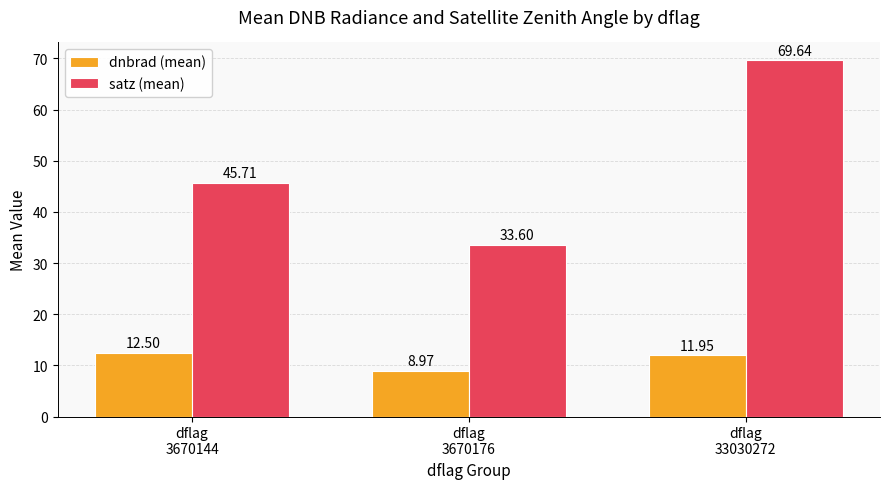

Which series has the widest spread of values?

satz (mean)